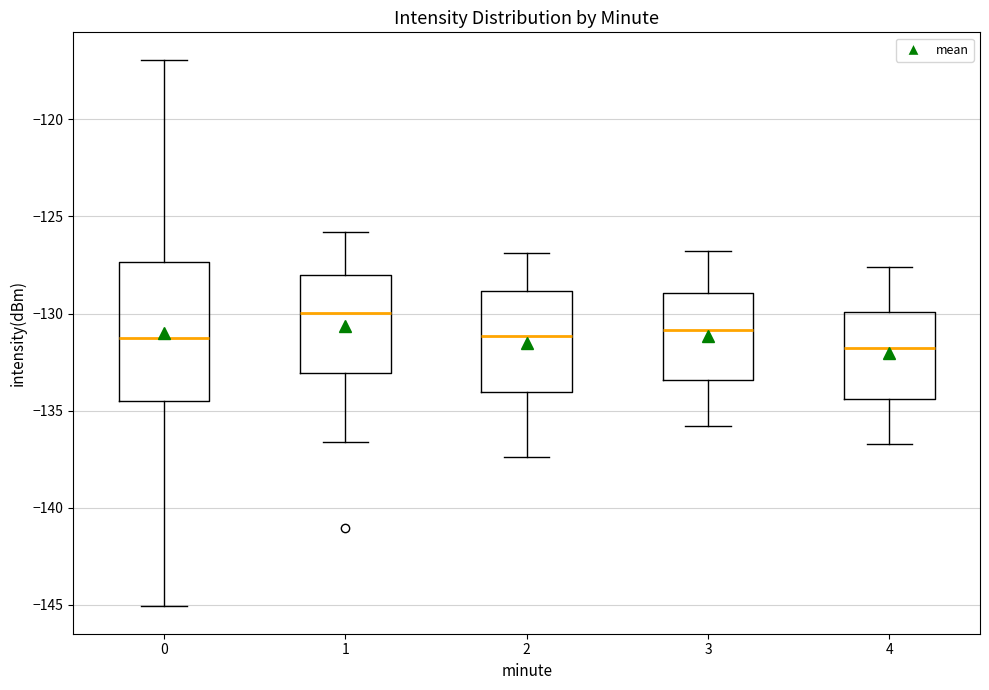

Reading left to right, transcribe this box plot: for each box, give where its median line is, the range the box spans, and where its two whiskers end, as read against the y-axis. The values are not printed on the chart, so give them approximately, as read against the axis.

0: median -131.0, box -134.5 to -127.5, whiskers -145.0 to -117.0
1: median -130.0, box -133.0 to -128.0, whiskers -136.5 to -126.0
2: median -131.0, box -134.0 to -129.0, whiskers -137.5 to -127.0
3: median -131.0, box -133.5 to -129.0, whiskers -136.0 to -127.0
4: median -132.0, box -134.5 to -130.0, whiskers -136.5 to -127.5